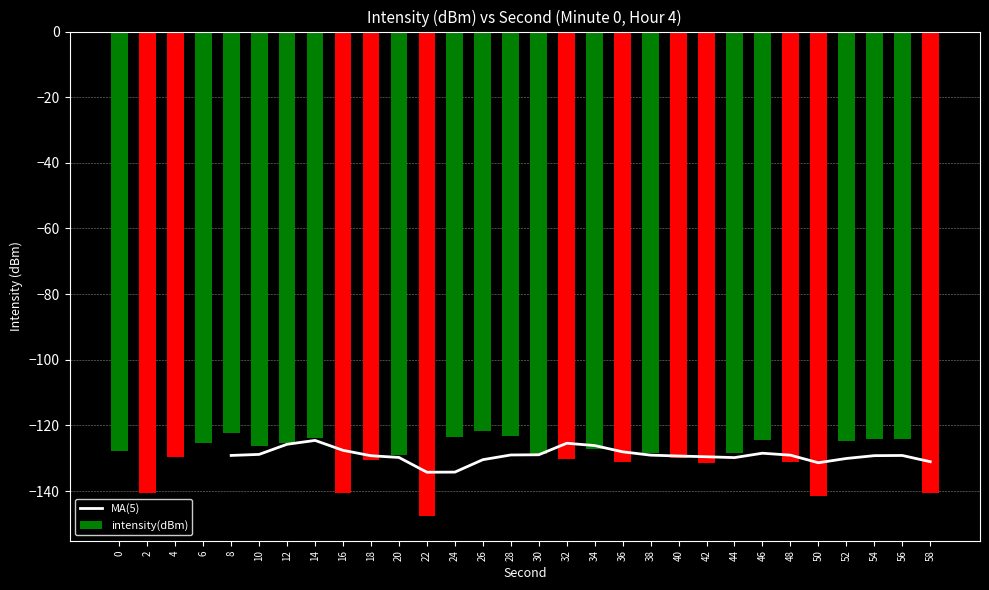

What value does the data have at 2?

-140.7